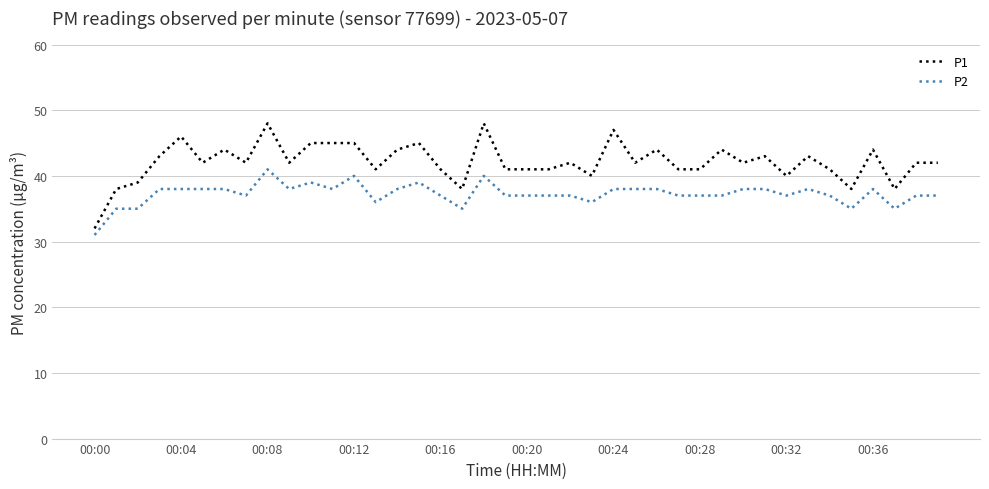

True or false: P2 and P1 cross at least once.

False